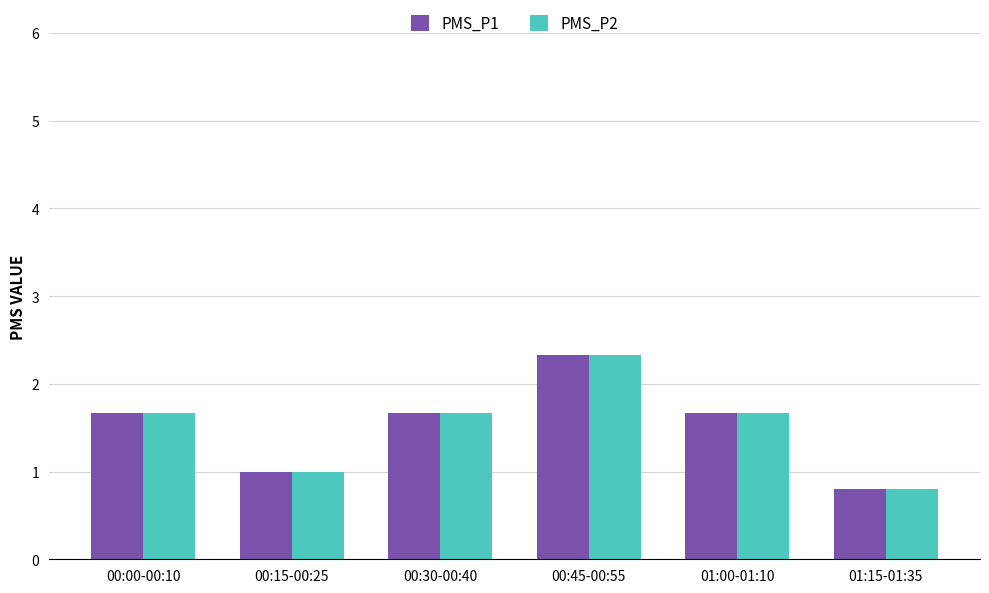

Is it true that PMS_P1 equals 1.0 at 00:15-00:25?

True